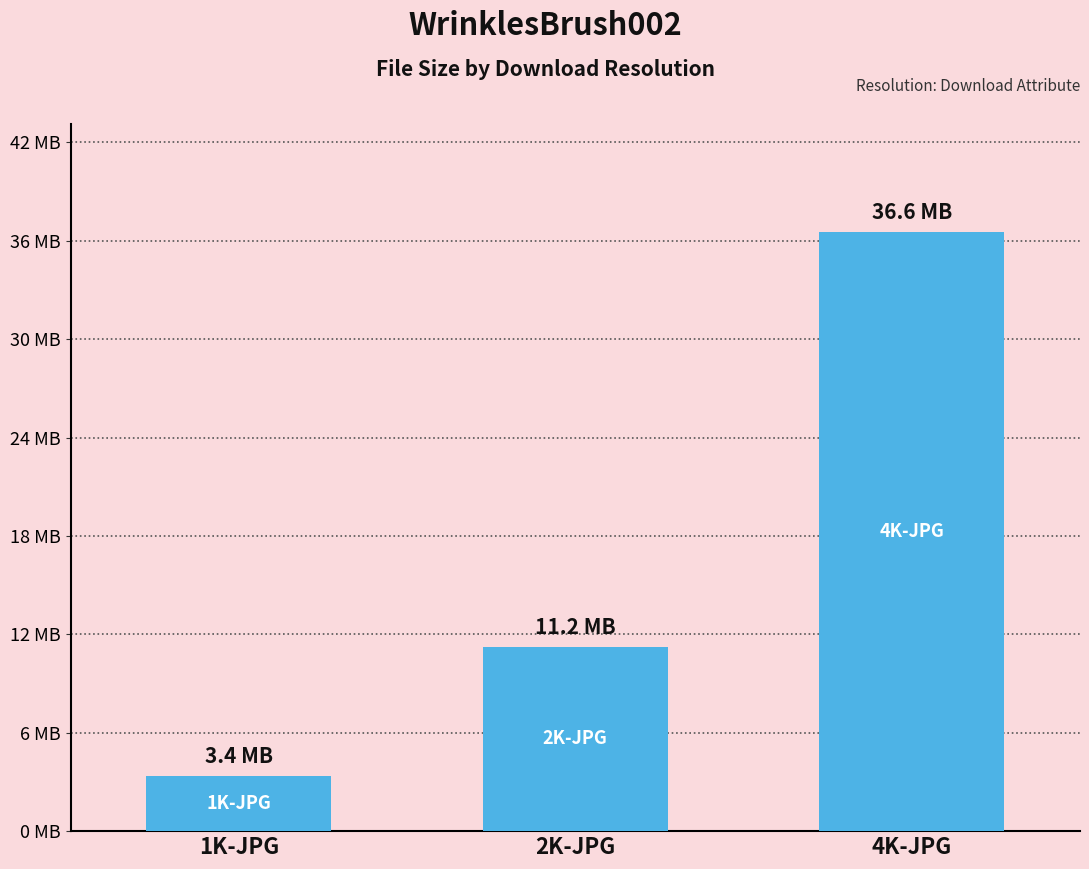

Reading left to right, list all the values displayed in this chart.

1K-JPG=3385677	2K-JPG=11248600	4K-JPG=36556570